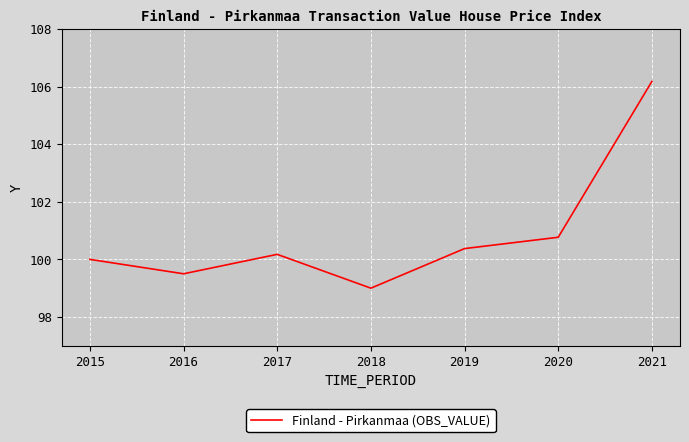

List the labels in order of value, largest first.

2021, 2020, 2019, 2017, 2015, 2016, 2018